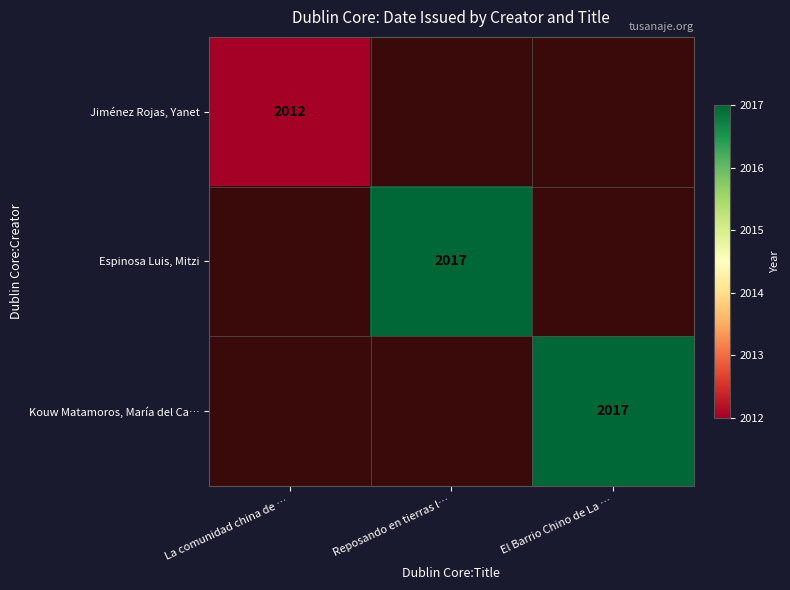

The Kouw Matamoros, María del Ca… series shows 2017 at El Barrio Chino de La …. True or false?

True